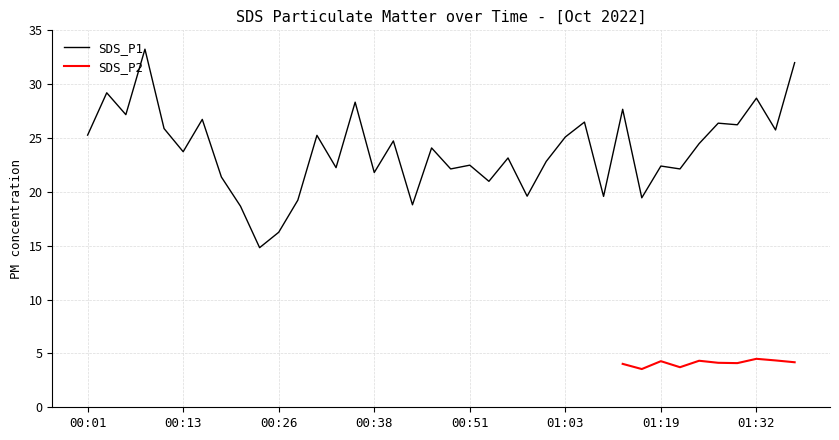

How many categories are shown in the chart?

38